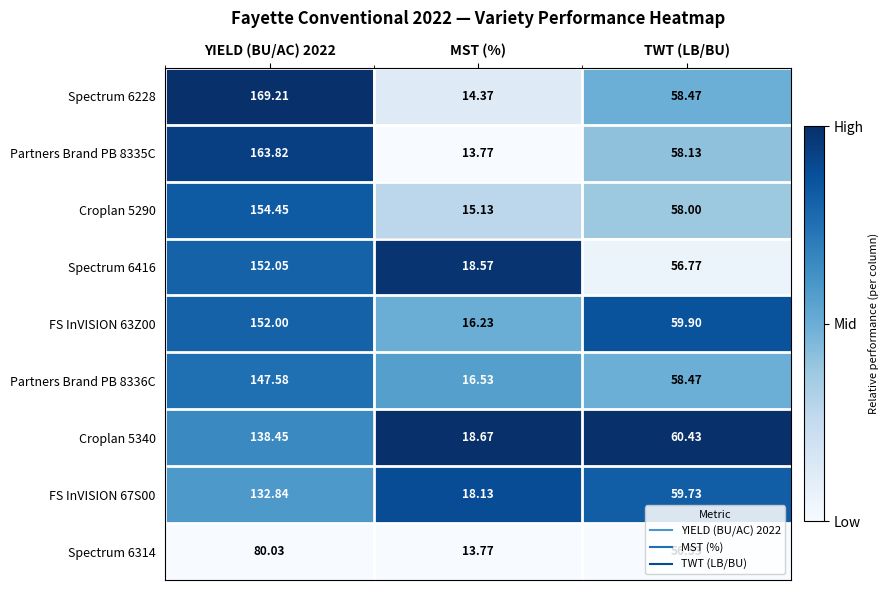

Which series has the widest spread of values?

Spectrum 6228